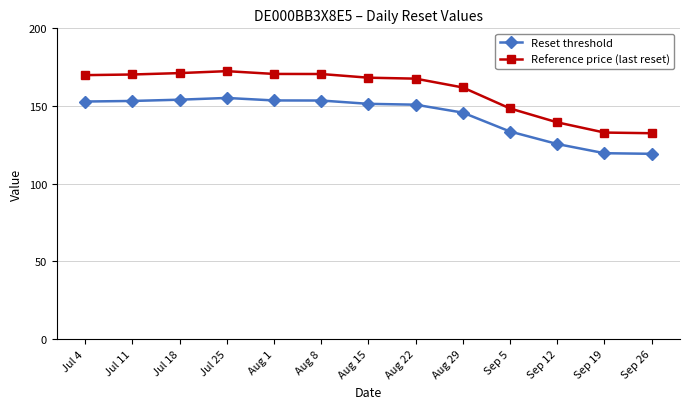

What is the highest value of the Reset threshold series?

155.2